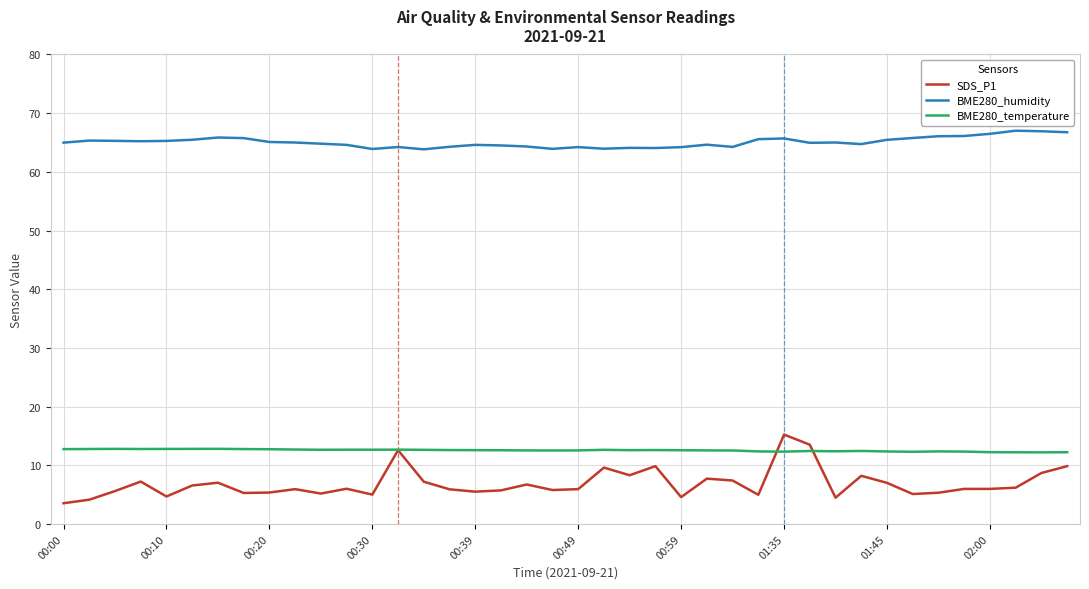

True or false: BME280_humidity and BME280_temperature cross at least once.

False